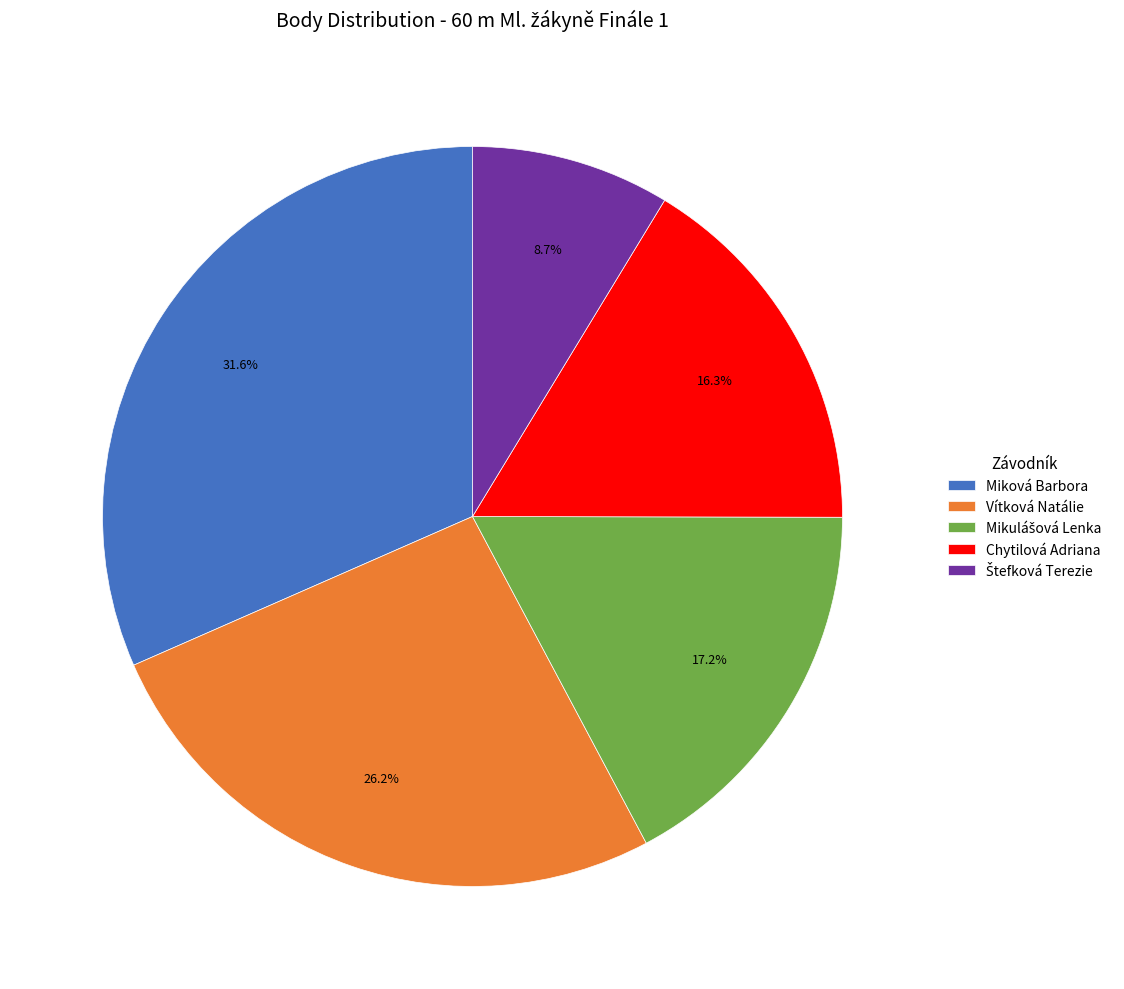

How many slices are in this pie chart?

5